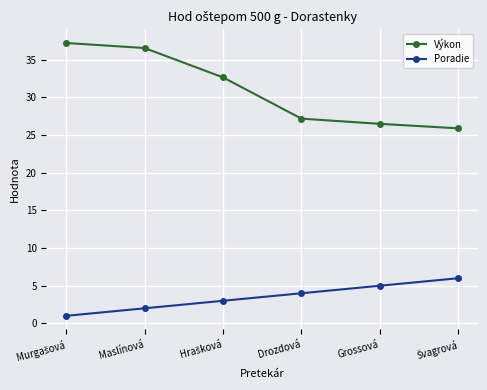

Which series has the largest total across all categories?

Výkon